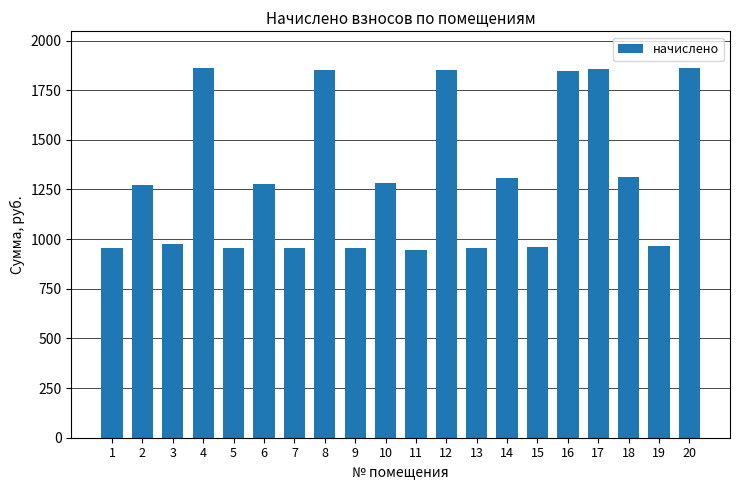

What is the greatest value displayed?

1860.3